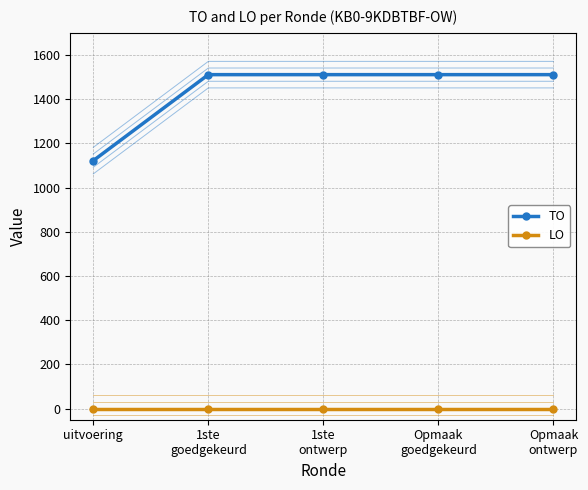

True or false: LO has more than 2 points higher than both neighbors.

False